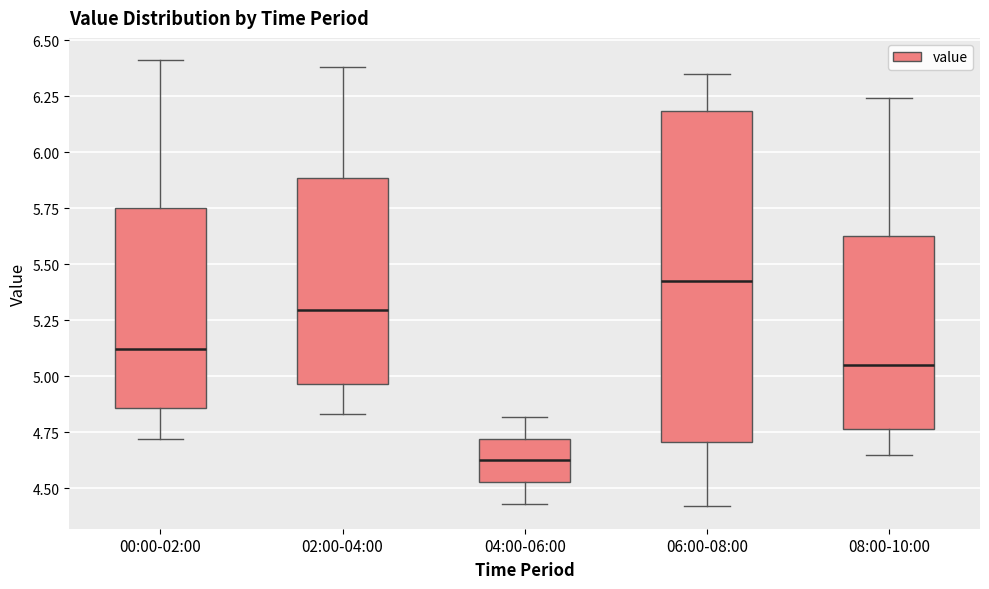

Reading left to right, transcribe this box plot: for each box, give where its median line is, the range the box spans, and where its two whiskers end, as read against the y-axis. The values are not printed on the chart, so give them approximately, as read against the axis.

00:00-02:00: median 5.10, box 4.85 to 5.75, whiskers 4.70 to 6.40
02:00-04:00: median 5.30, box 4.95 to 5.90, whiskers 4.85 to 6.40
04:00-06:00: median 4.65, box 4.55 to 4.70, whiskers 4.45 to 4.80
06:00-08:00: median 5.45, box 4.70 to 6.20, whiskers 4.40 to 6.35
08:00-10:00: median 5.05, box 4.75 to 5.65, whiskers 4.65 to 6.25